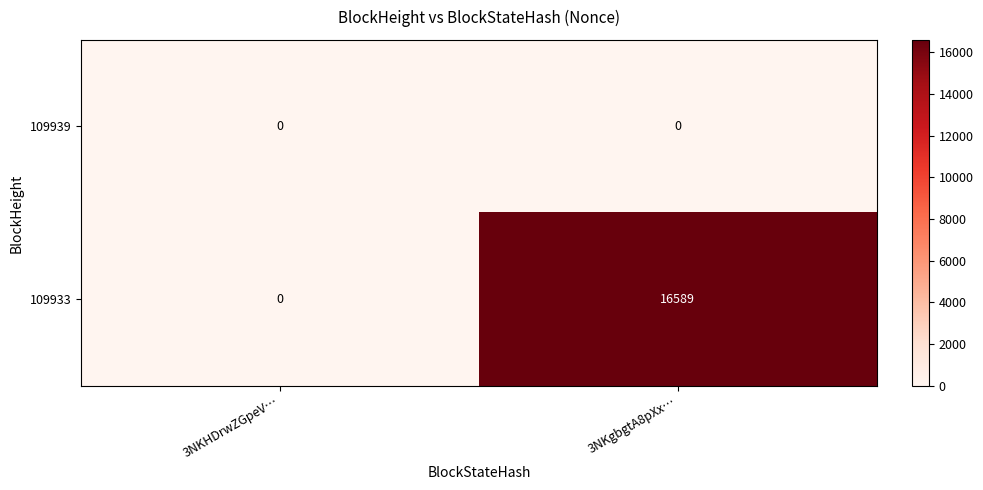

Reading left to right, what are all the values shown in this chart?

109939: 0	0
109933: 0	16589